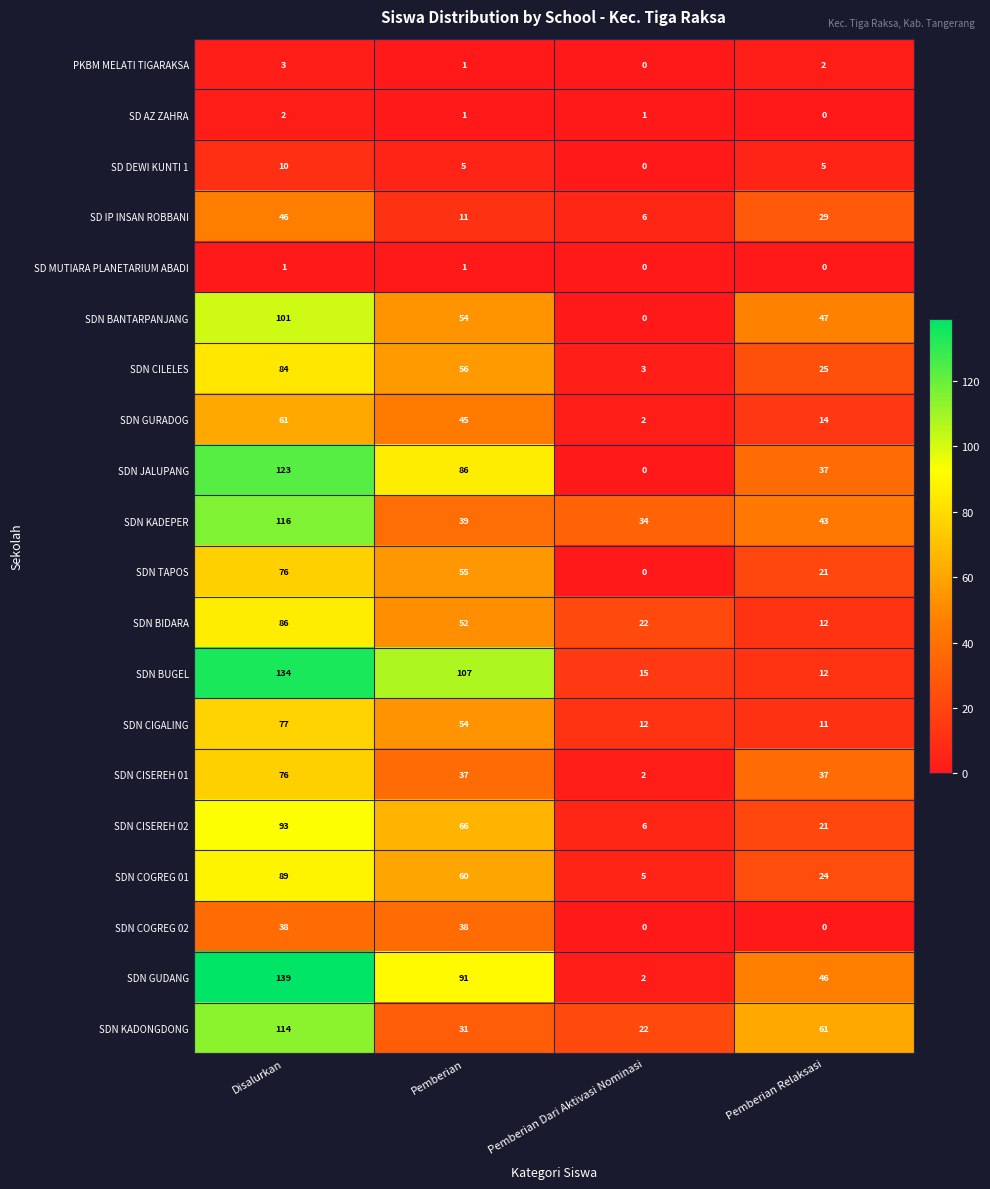

Which series has the largest total across all categories?

SDN GUDANG